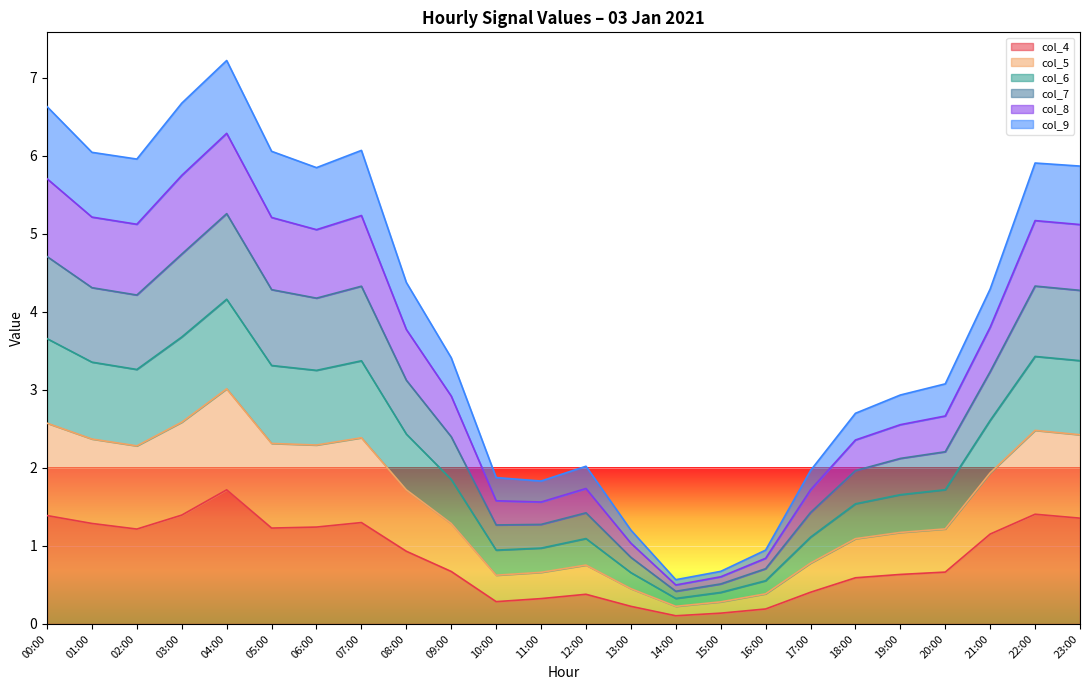

What are all the series names shown in the legend?

col_4, col_5, col_6, col_7, col_8, col_9